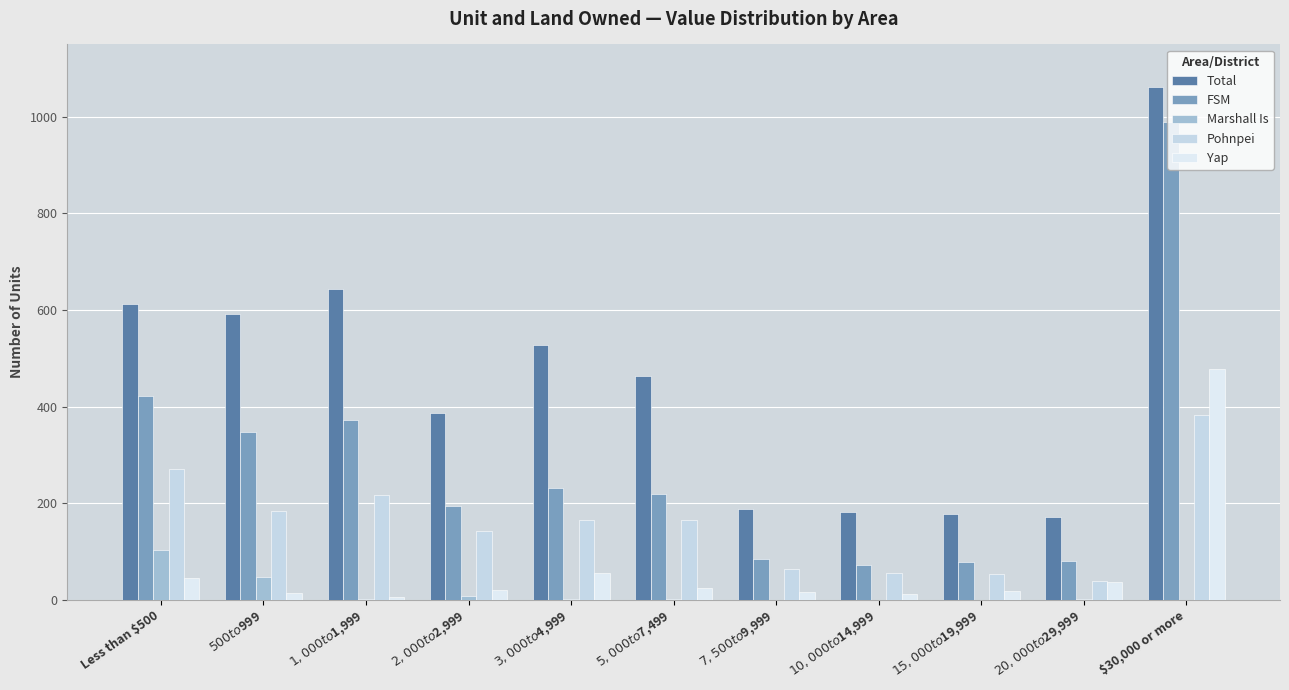

Reading left to right, list all the values displayed in this chart.

Total: 613	592	643	387	527	463	188	182	178	171	1062
FSM: 421	348	372	195	231	219	84	73	78	81	990
Marshall Is: 103	47	2	7	2	2	0	0	0	2	0
Pohnpei: 270	184	217	142	166	166	63	56	53	38	383
Yap: 46	15	6	21	56	25	16	11	19	37	477